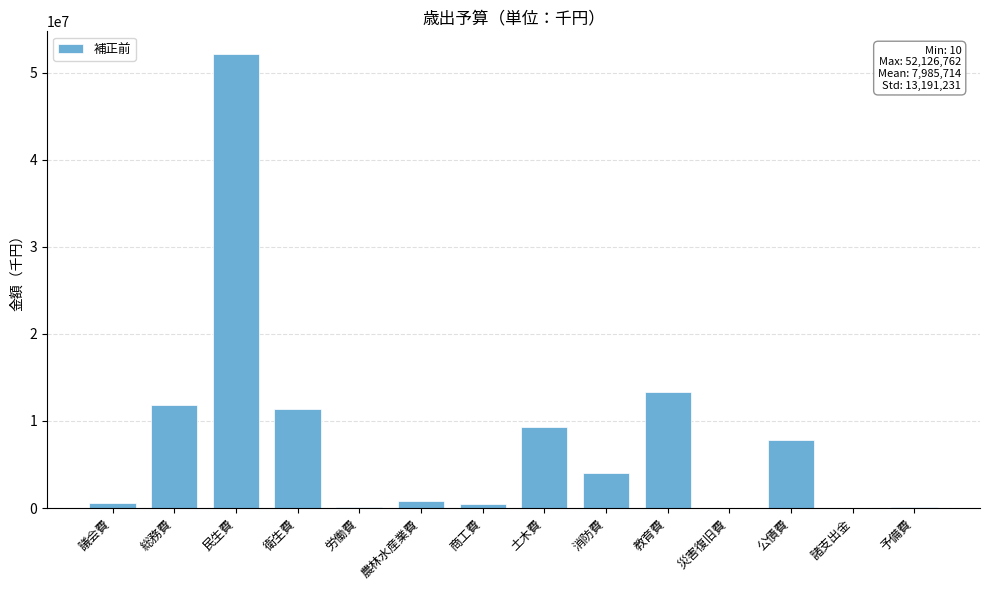

Approximately how many times larger is the value at 教育費 compared to 民生費?

0.3